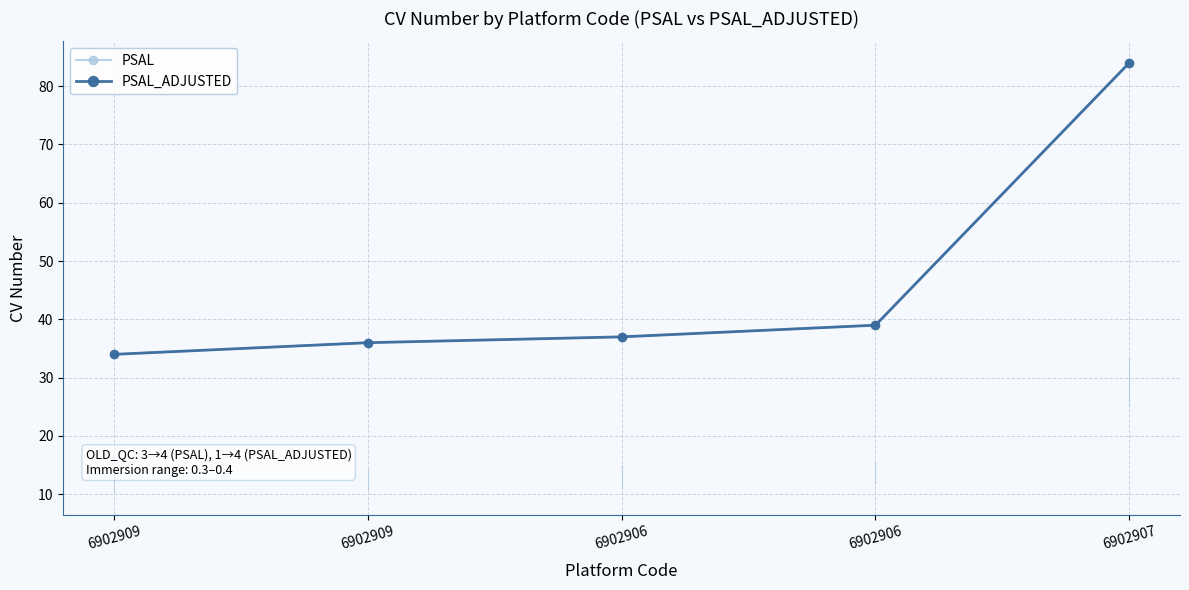

Rank the series by their maximum value, from highest to lowest.

PSAL, PSAL_ADJUSTED